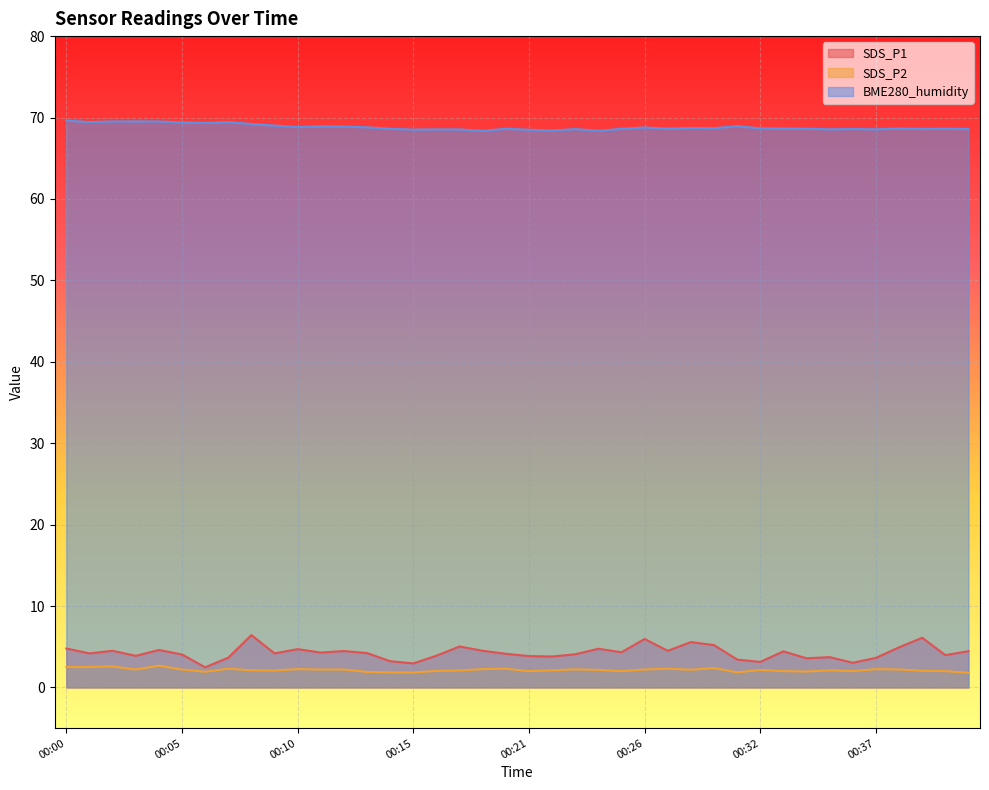

Which category has the lowest value in the BME280_humidity series?

00:19